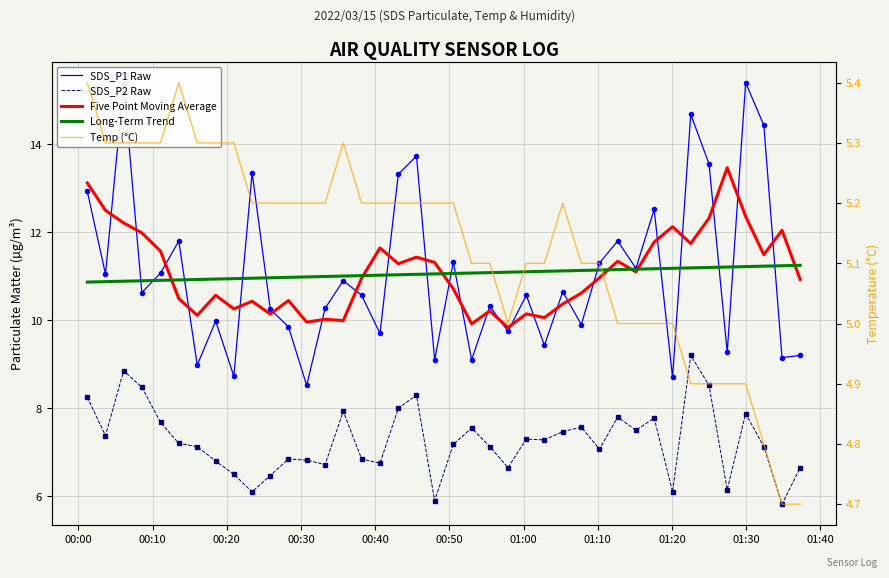

What is the minimum value shown in the chart?

4.7